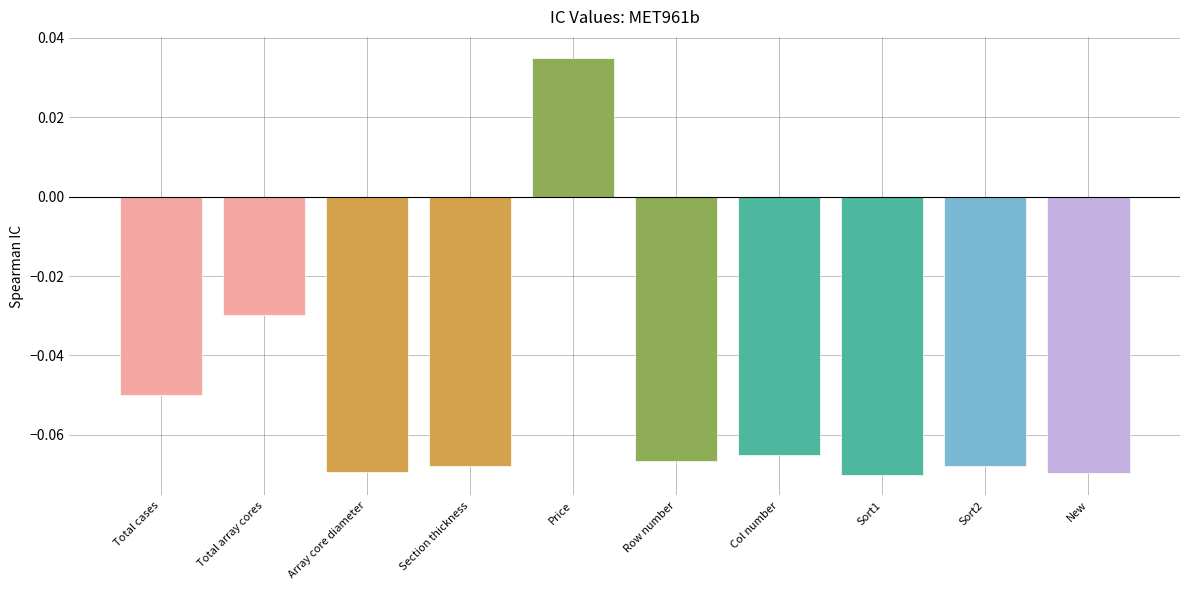

Where is the data nearest to the value 0?

Total array cores